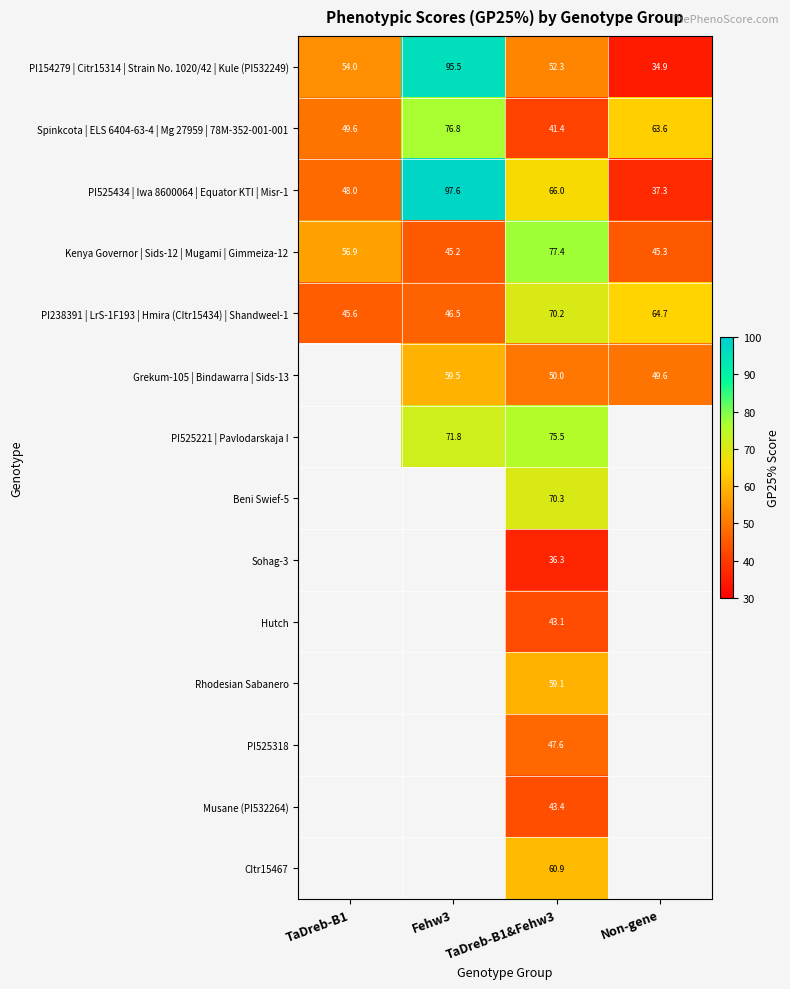

How many data points does each series have?

4